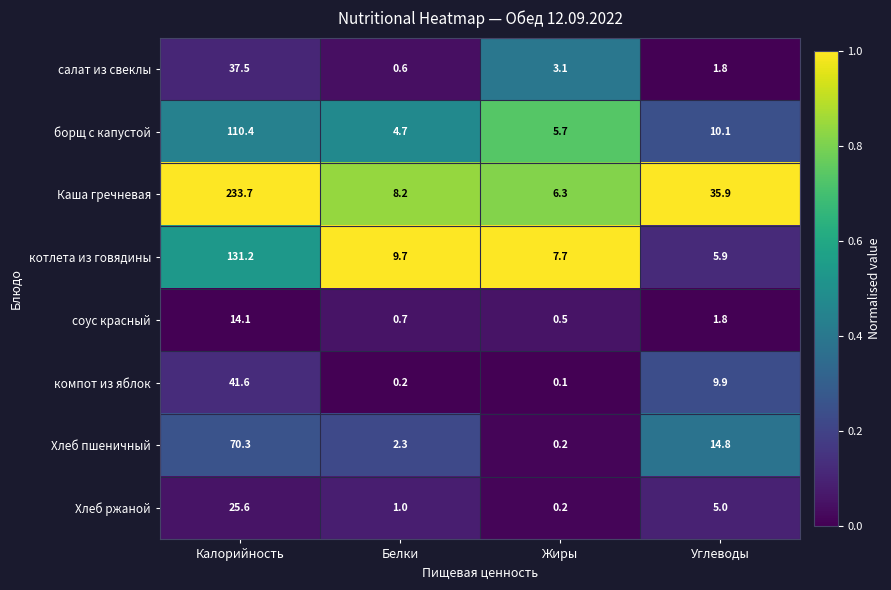

The value of борщ с капустой at Калорийность is 36.4. True or false?

False